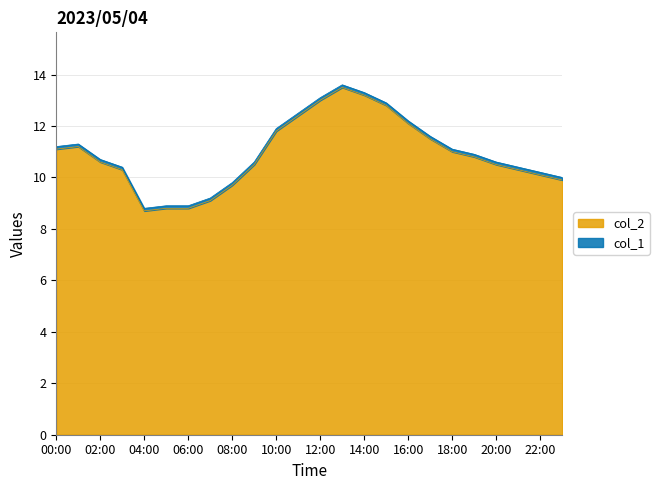

How many lines are shown in the chart?

2